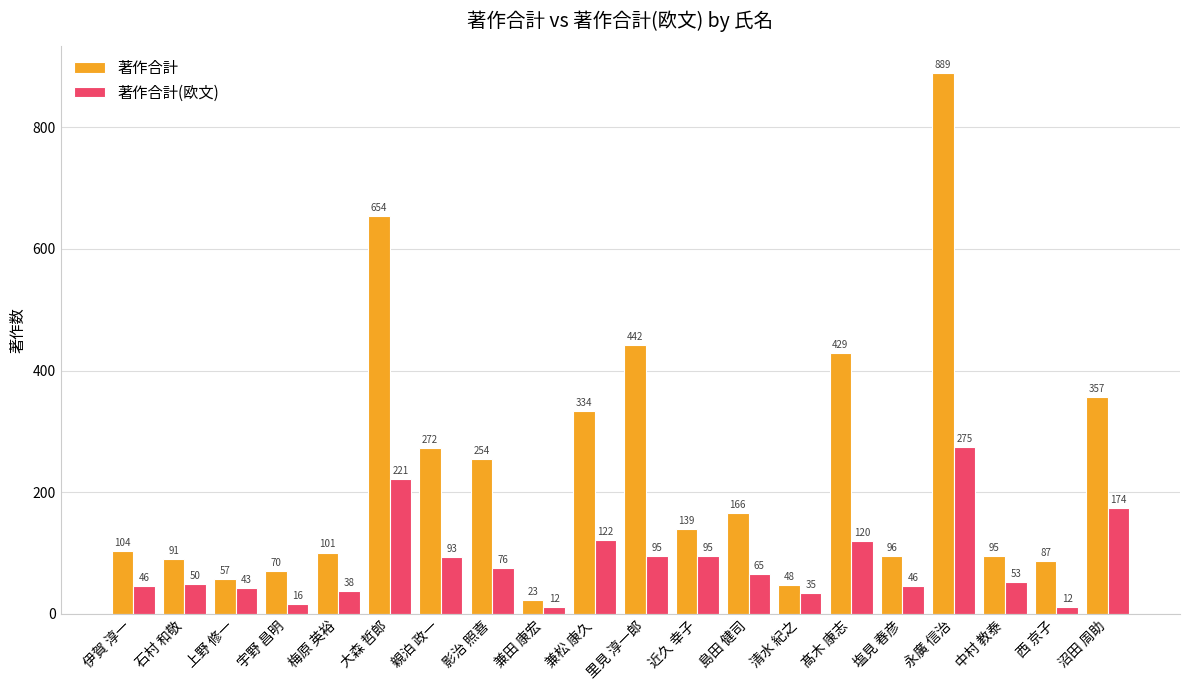

At which category does the chart reach its peak across all series?

永廣 信治